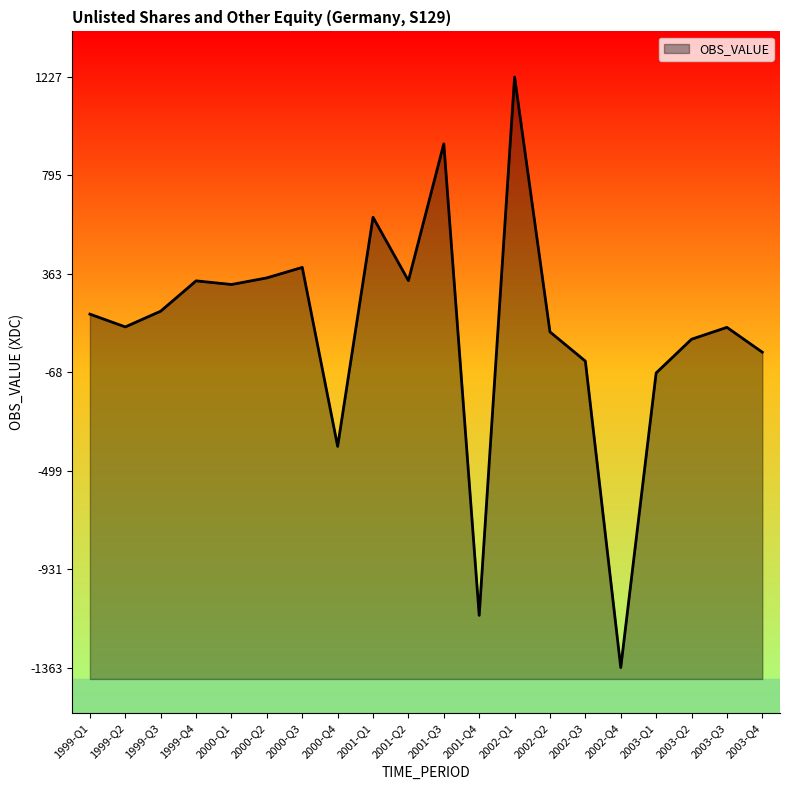

What is the average value?

118